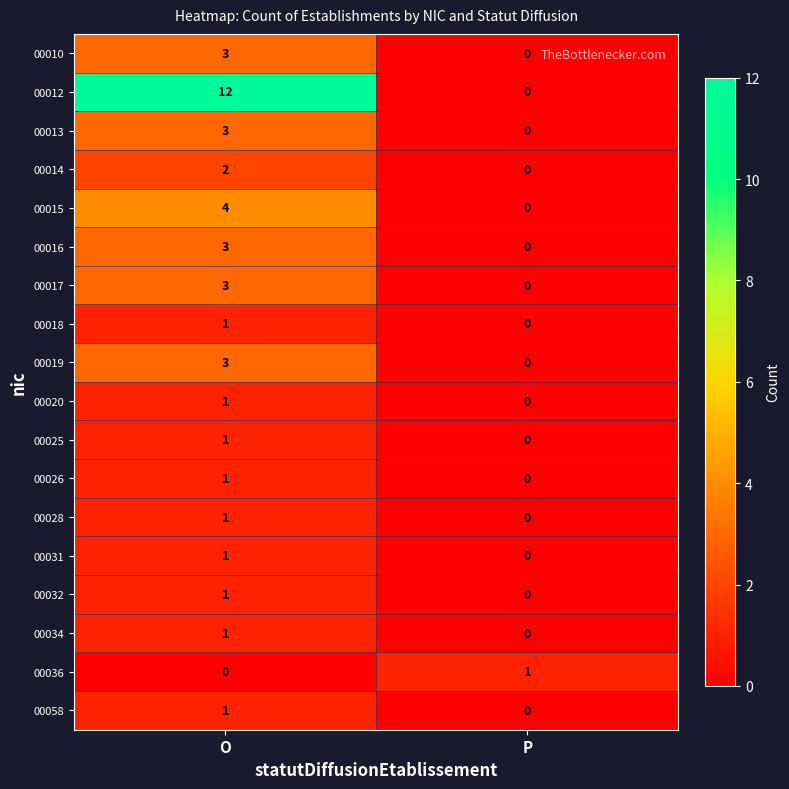

Which series has the widest spread of values?

00012